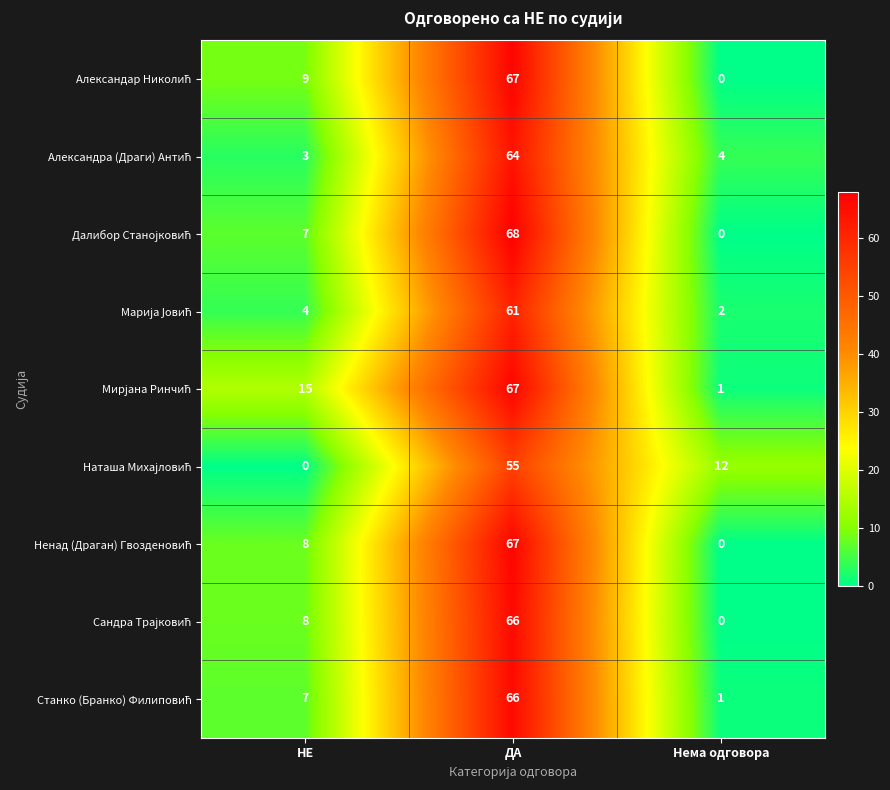

What is the total value across all series at ДА?

581